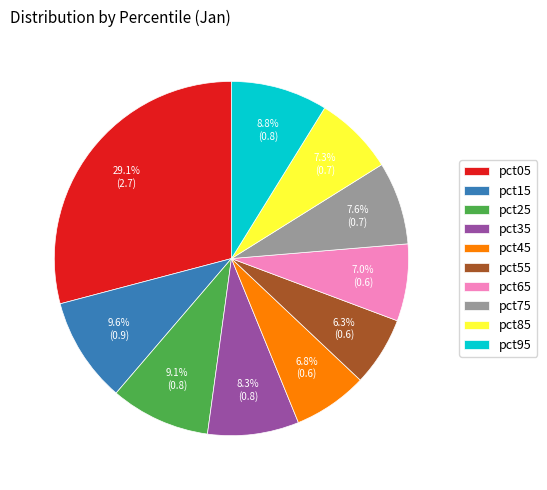

Between pct05 and pct75, which is larger?

pct05